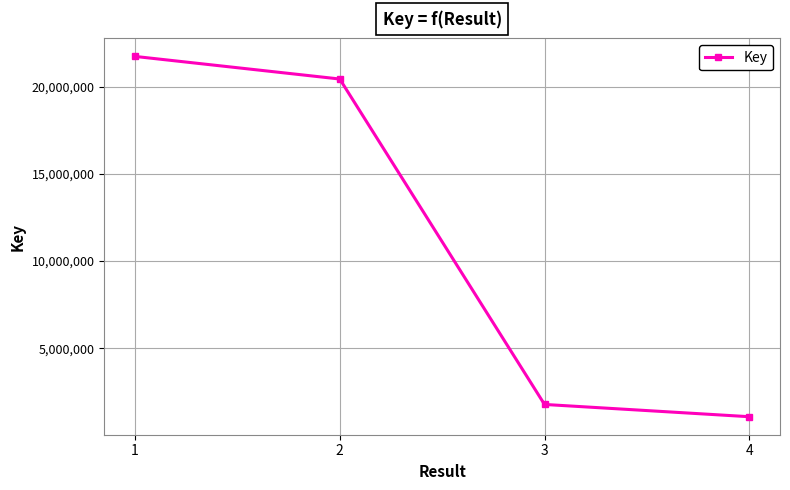

Rank the categories by value from lowest to highest.

4, 3, 2, 1